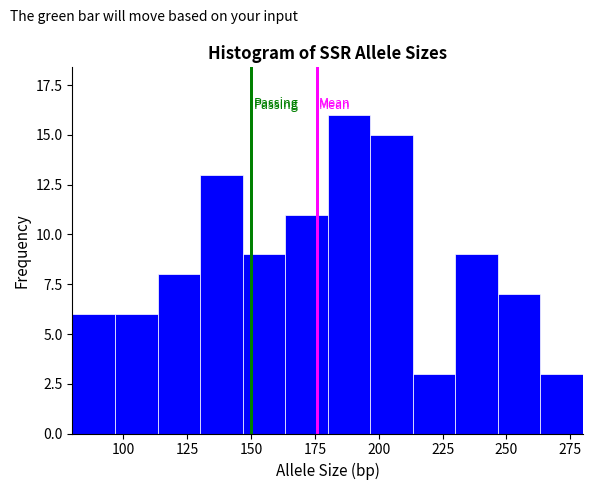

Read against the x-axis, roughly where is the centre of the tallest bar?

190